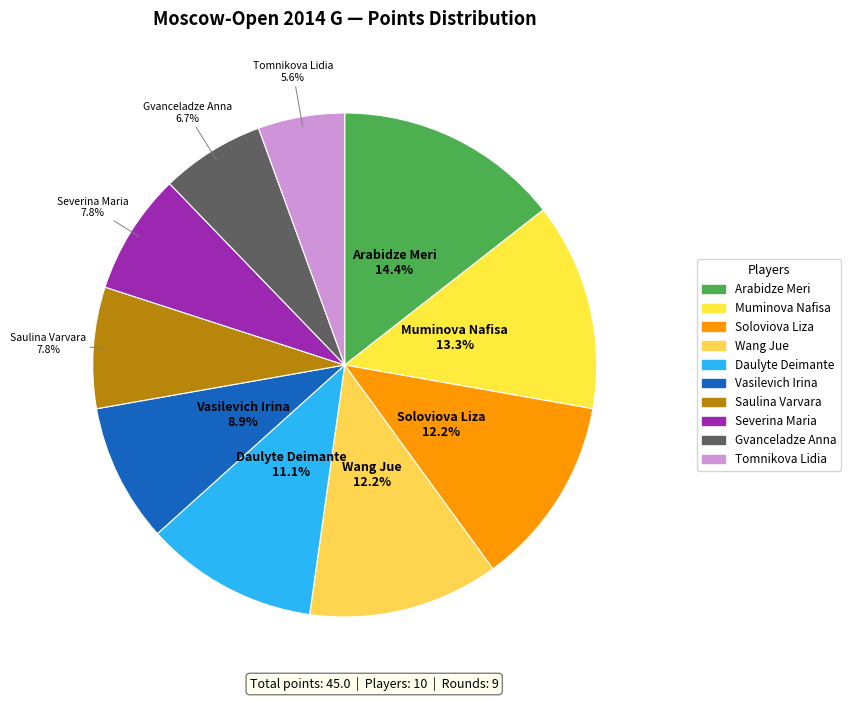

Combined, what portion of the pie is Muminova Nafisa and Gvanceladze Anna?

20.0%